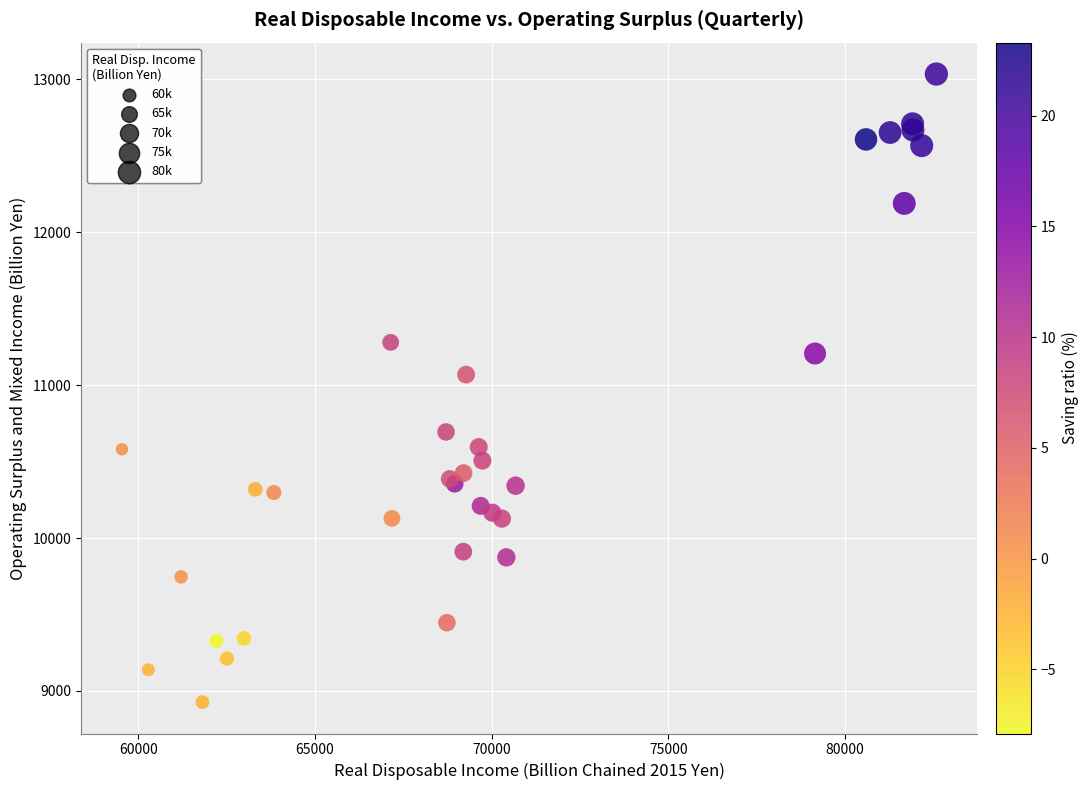

What Y value in the scatter plot is closest to 10980?

11068.3